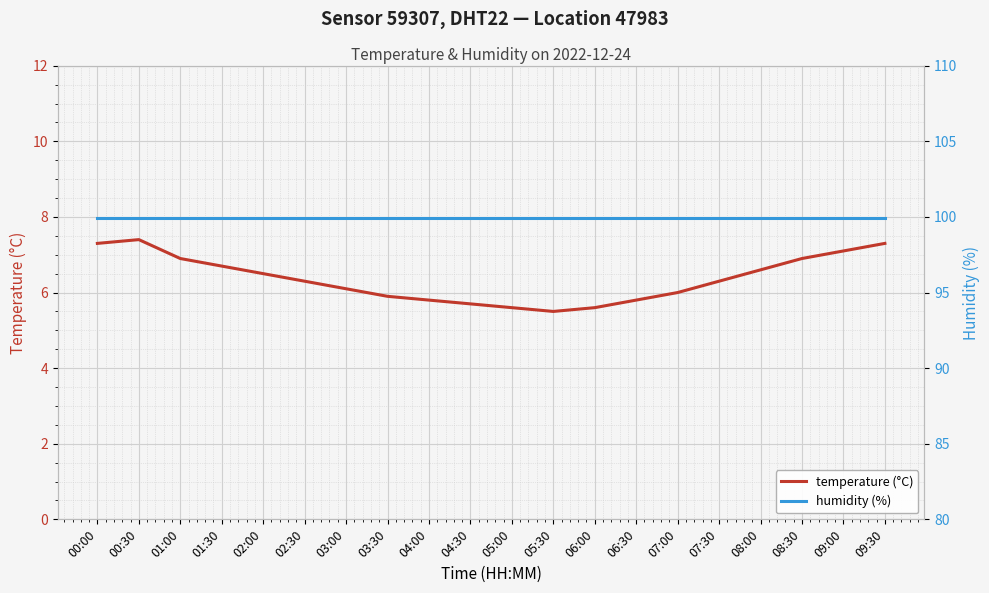

True or false: temperature (°C) and humidity (%) cross at least once.

False